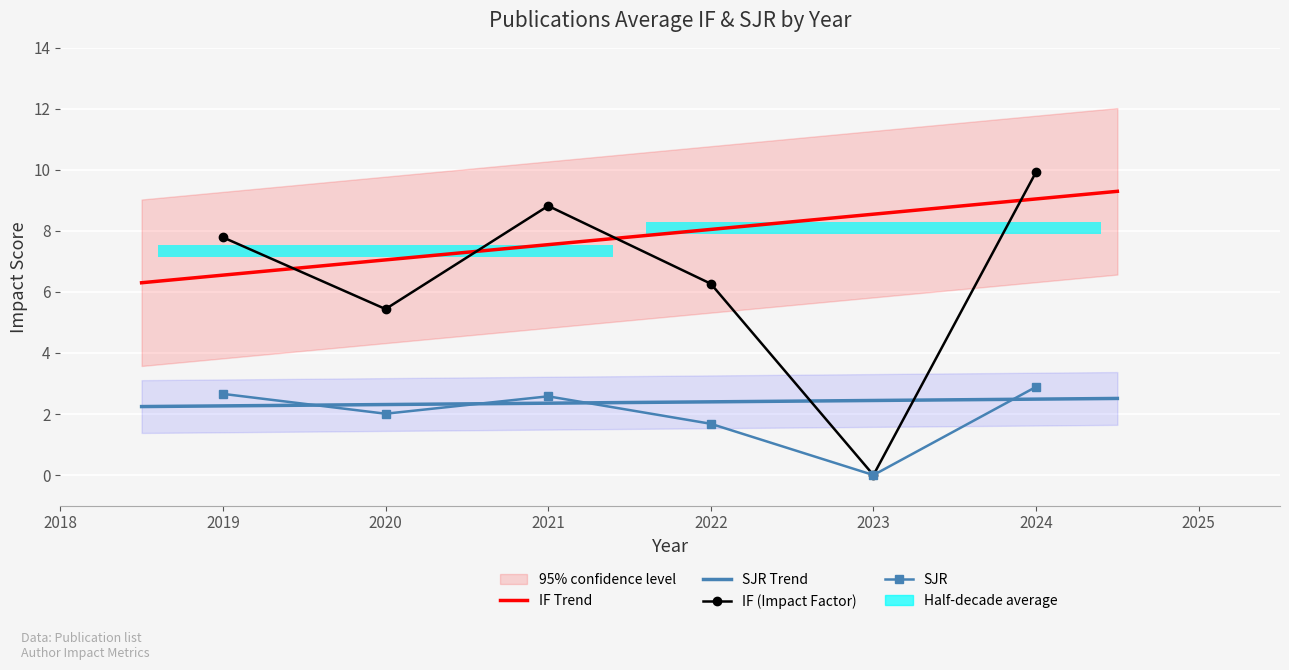

Between 2019 and 2019, which series saw the biggest shift?

IF